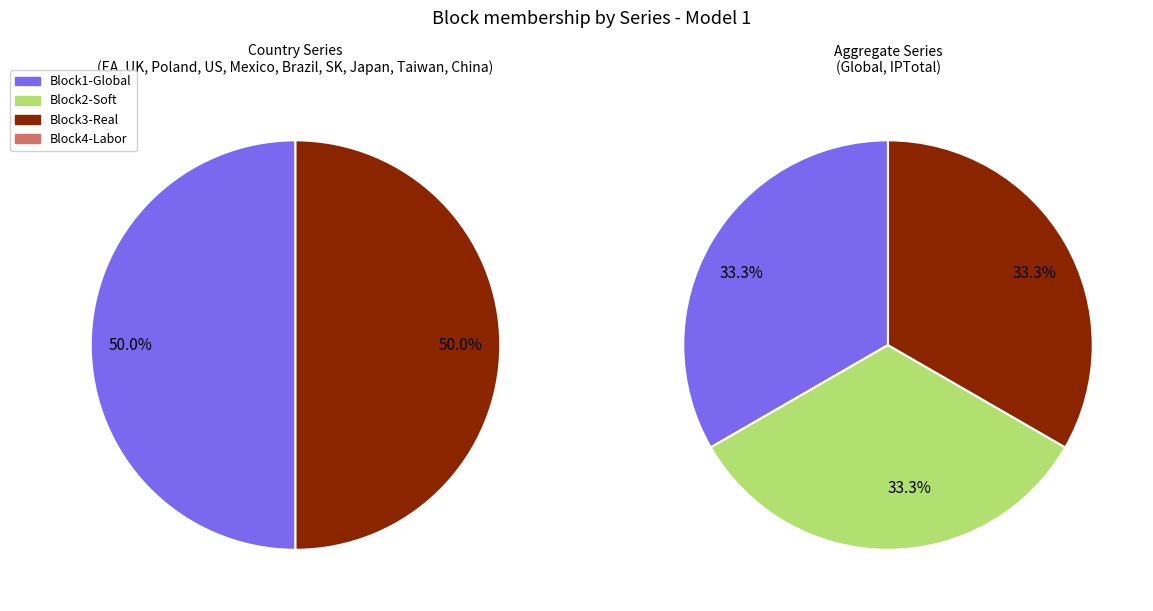

To the nearest percent, what is the combined percentage of Japan and Global?

17%